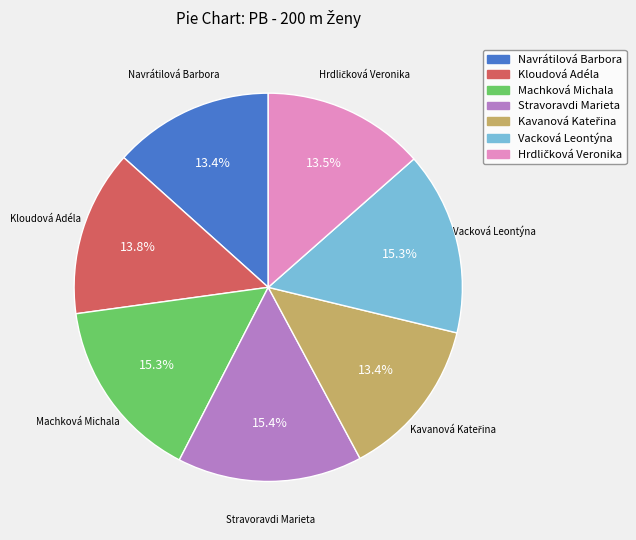

Is Stravoravdi Marieta the majority of the pie?

No